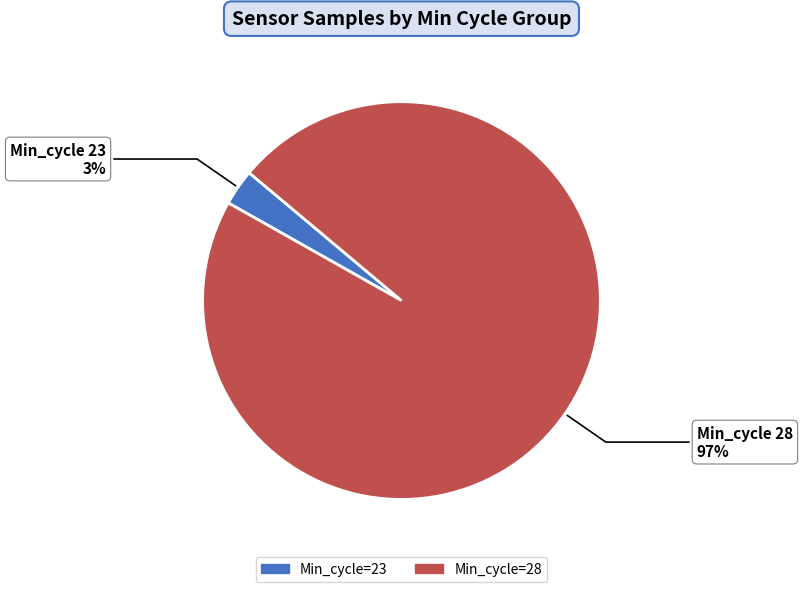

What percentage is the Min_cycle=23 slice, to the nearest percent?

3%